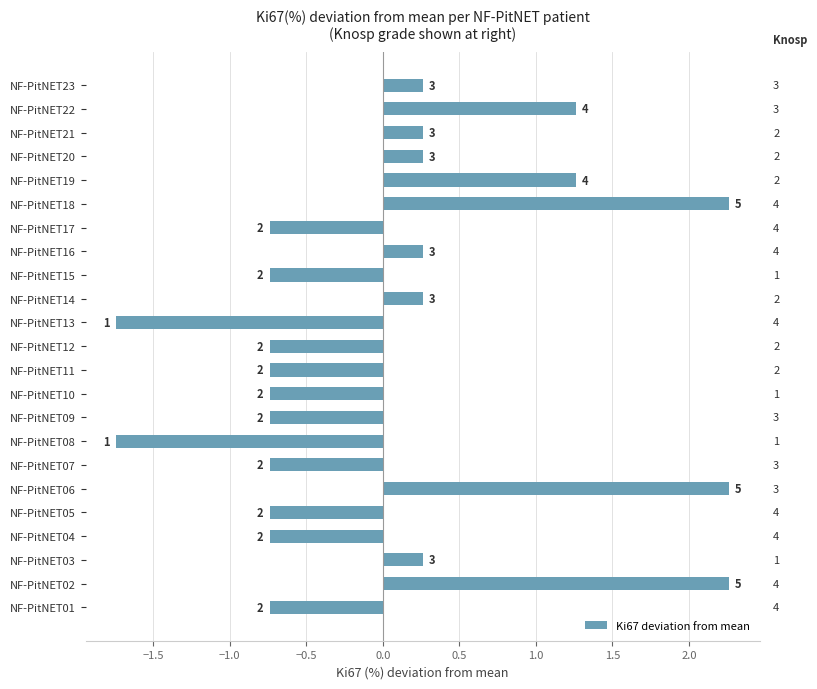

Are the bars grouped side by side (vs. stacked)?

No